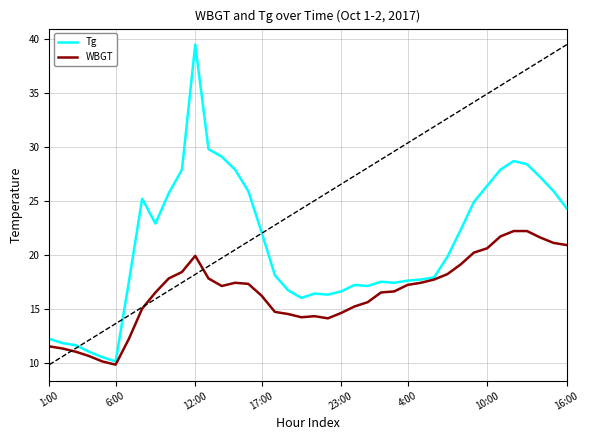

What is the maximum value for Tg?

39.5